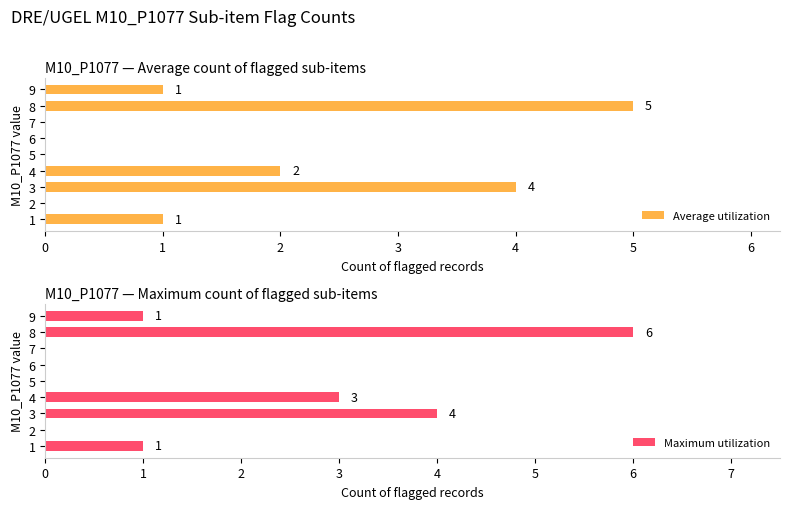

Where is Average utilization nearest to the value 2?

4